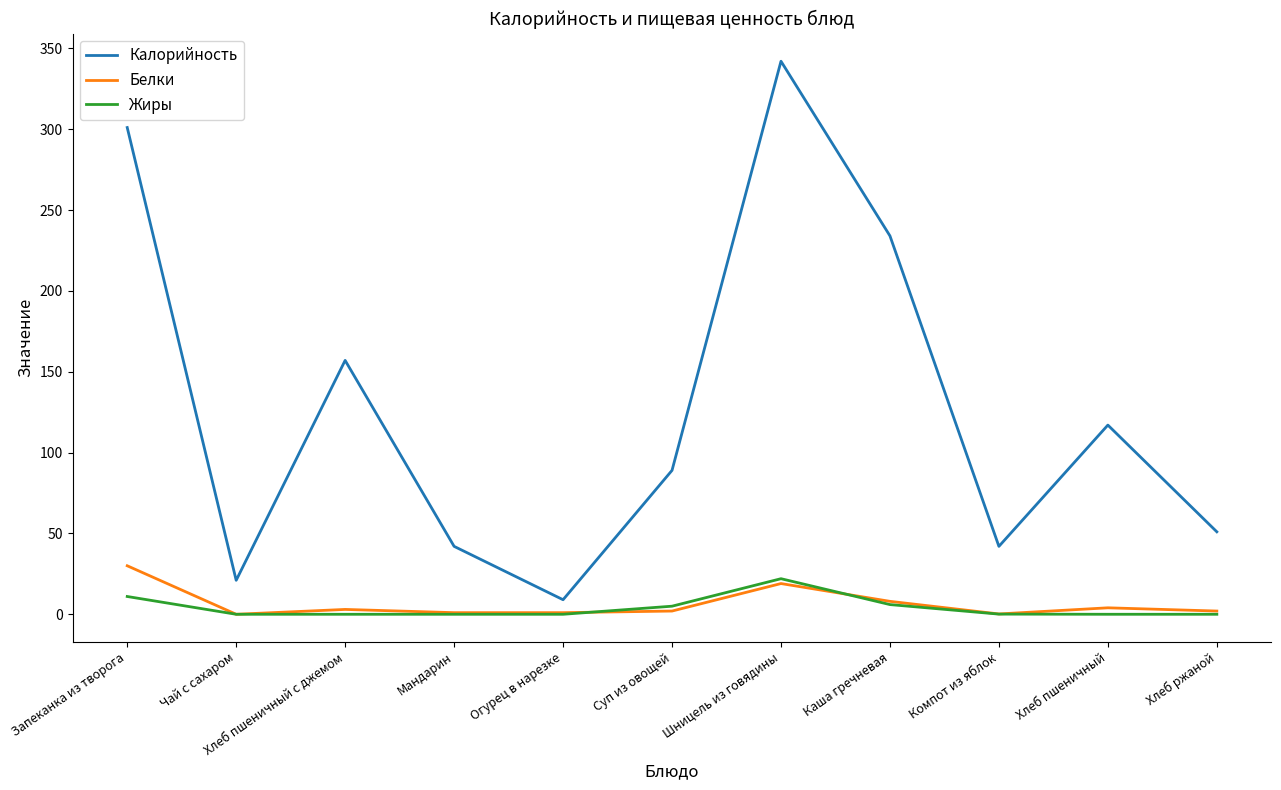

What is the sum of the Калорийность values at Мандарин and Каша гречневая?

276.0